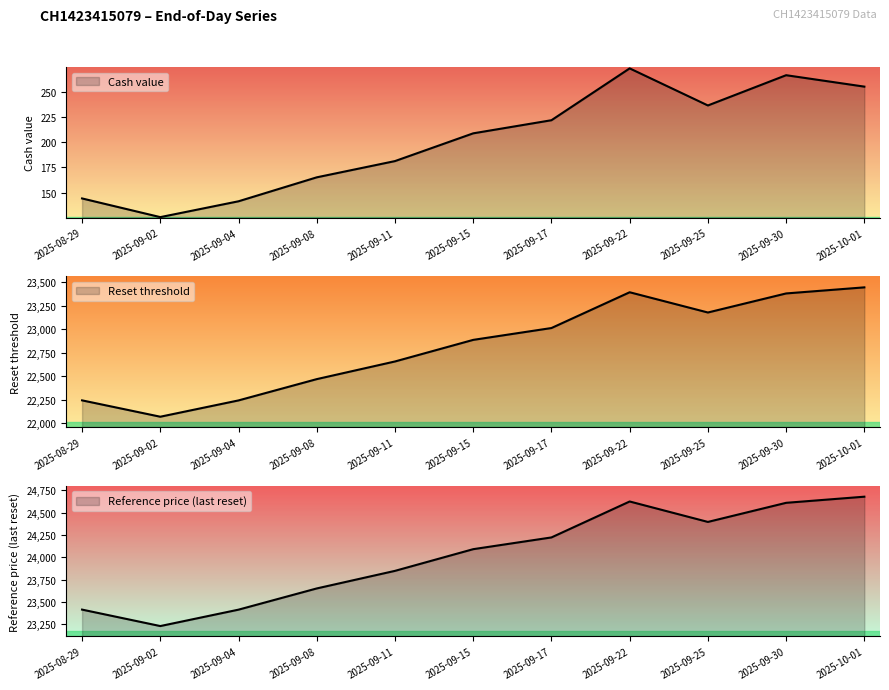

True or false: Cash value has a value of 141.6 at 2025-09-04.

True